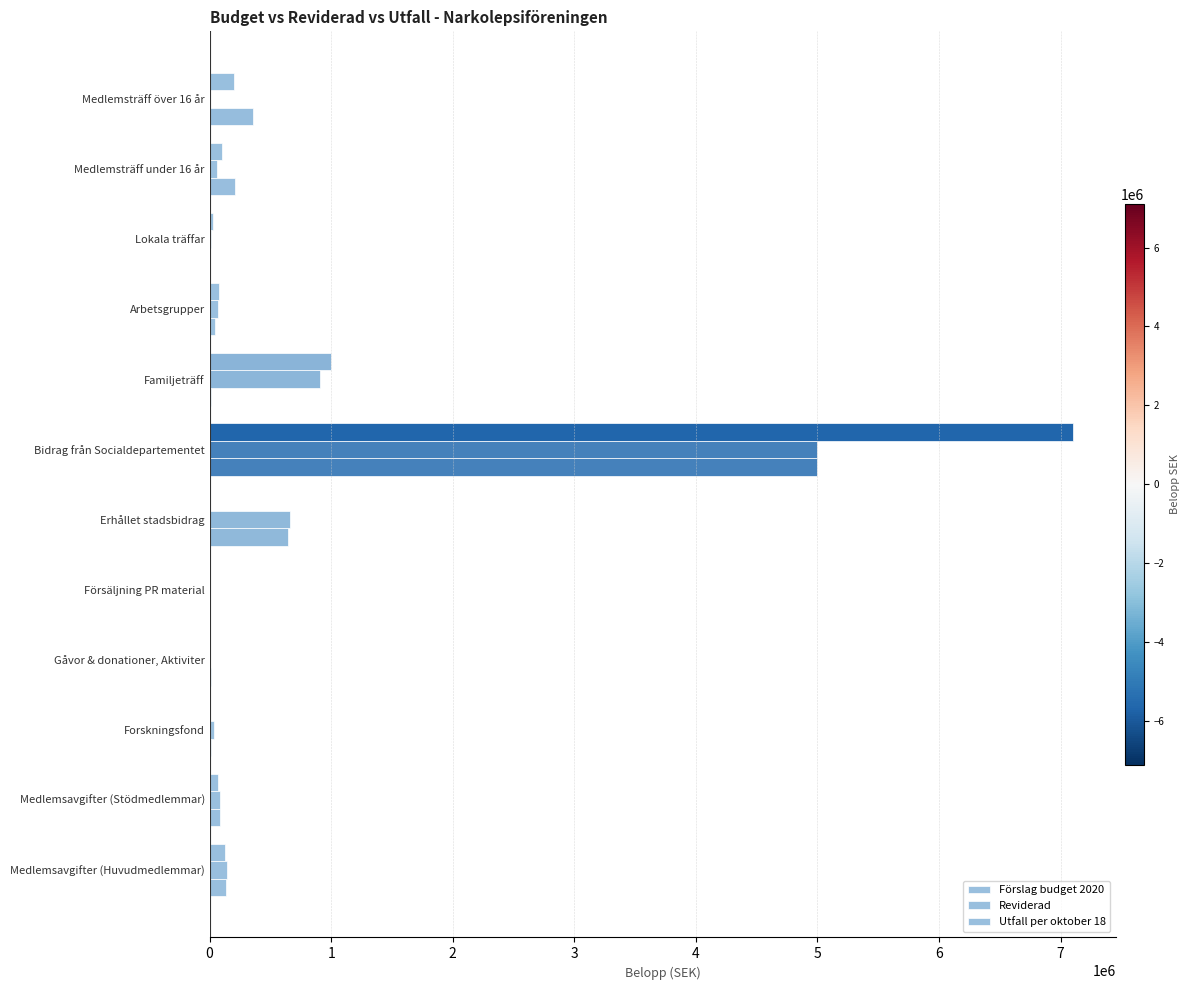

How many categories are shown in the chart?

12